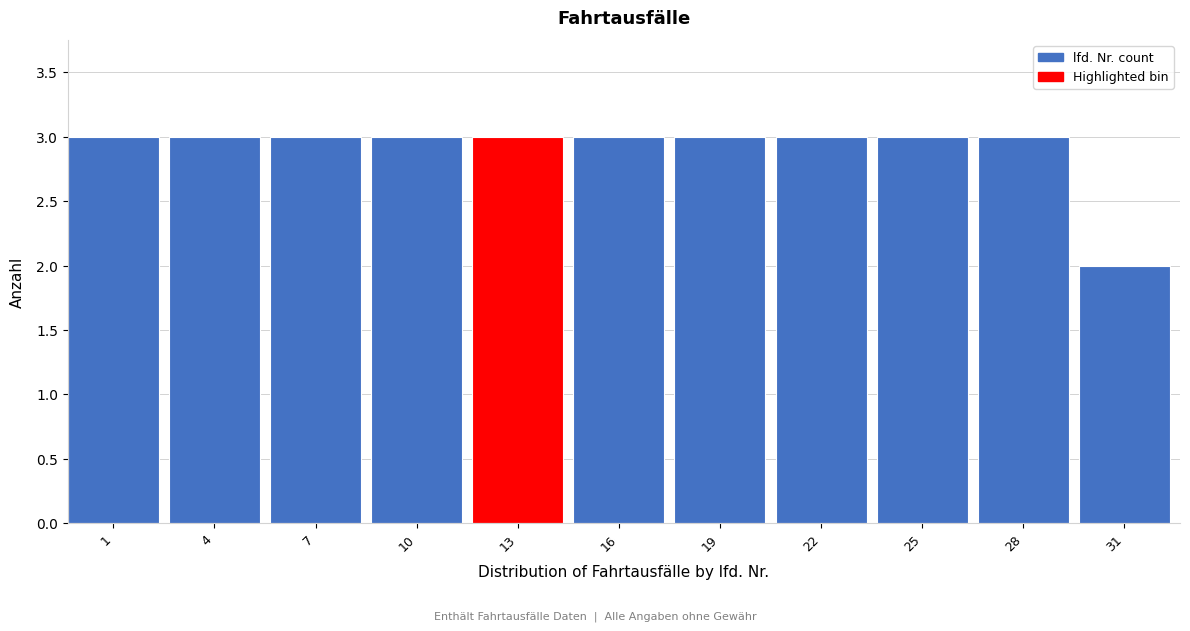

Reading right to left, what are all the values shown in this chart?

2	3	3	3	3	3	3	3	3	3	3